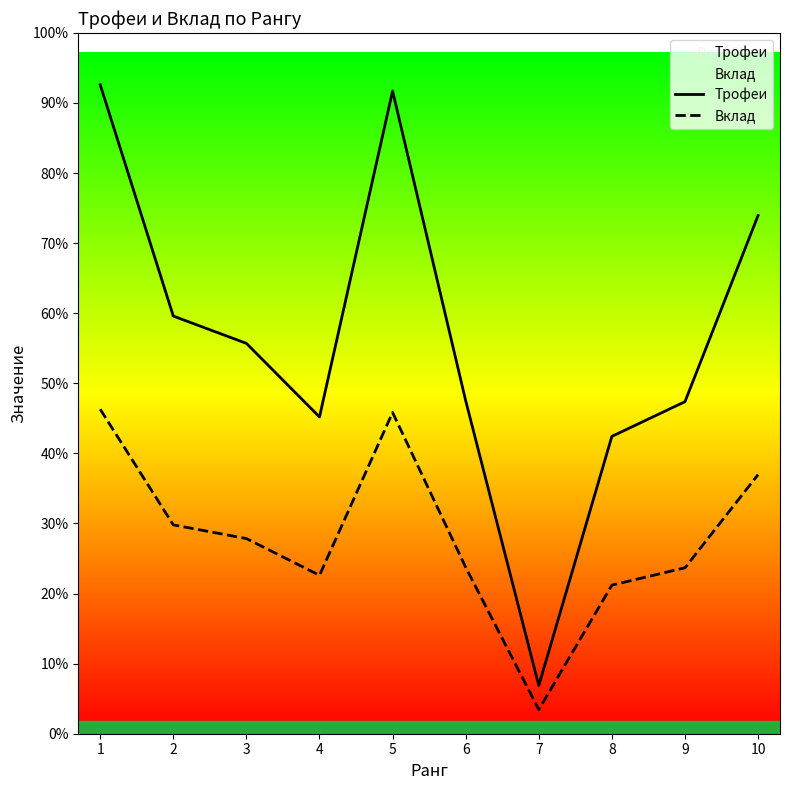

Is it true that Вклад equals 707 at 9?

False